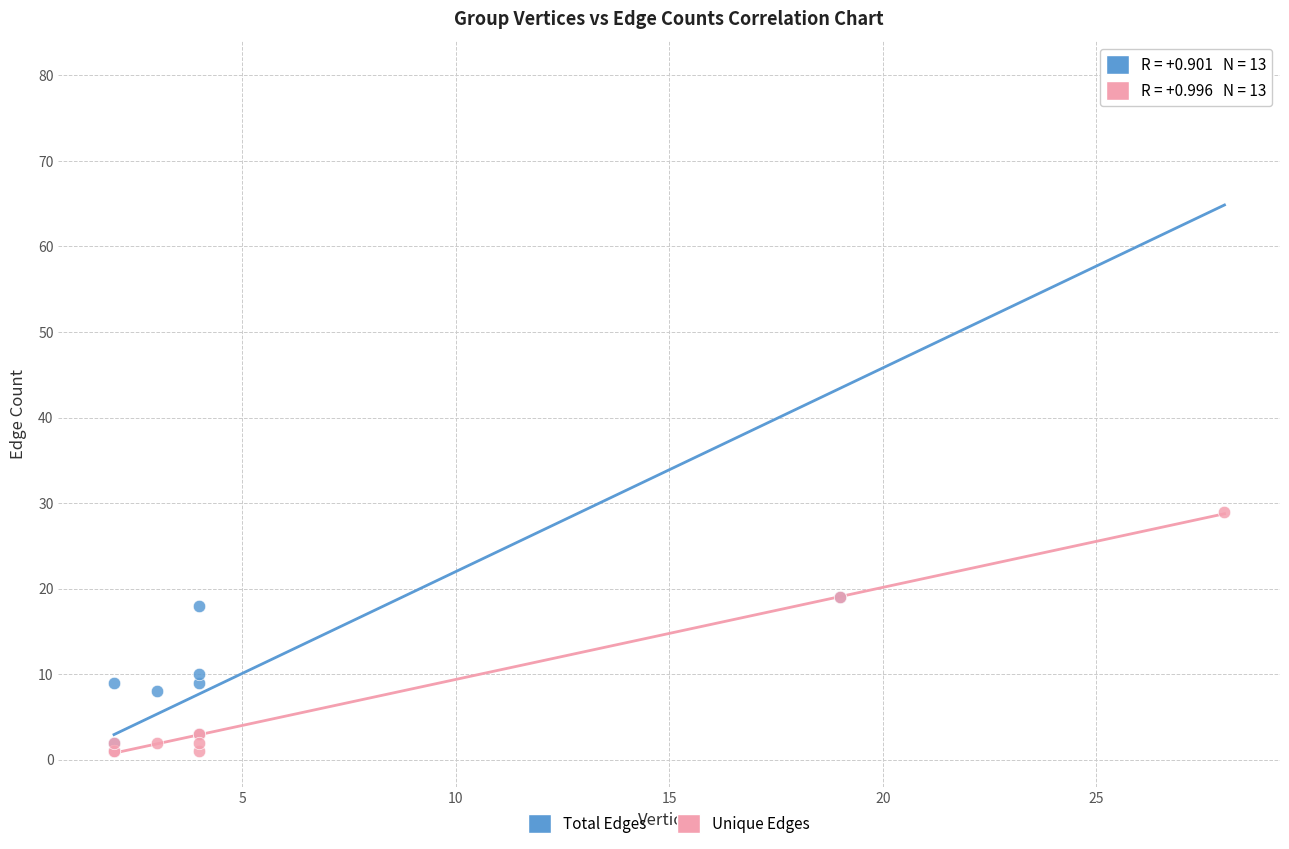

Which series contains the highest Y value?

Total Edges